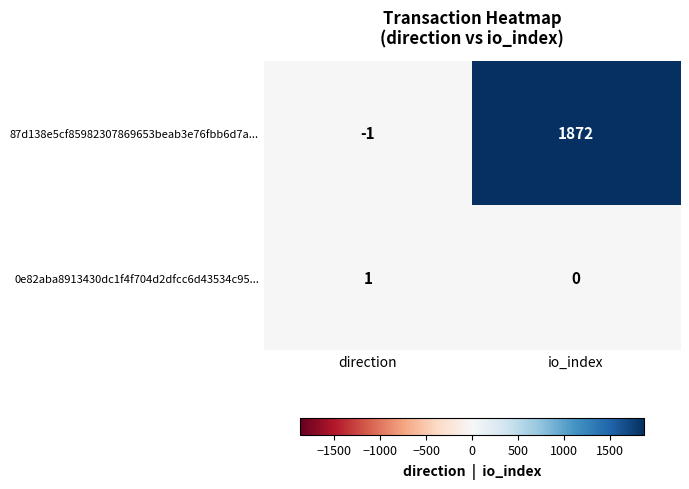

Which series changed the most between direction and io_index?

87d138e5cf85982307869653beab3e76fbb6d7a...